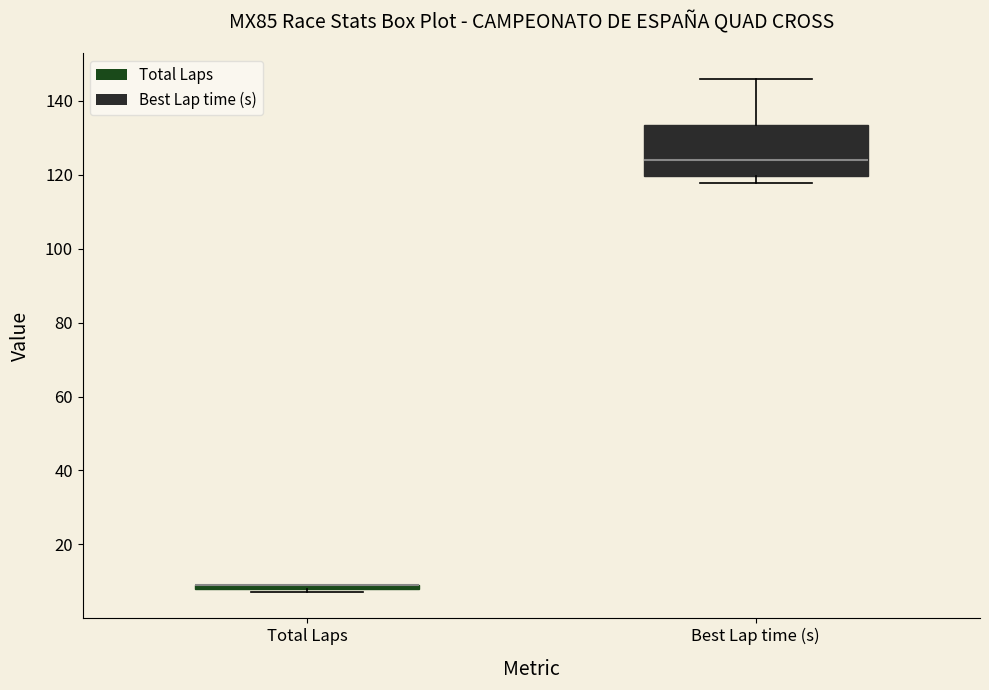

Where does the upper whisker of the box for Best Lap time (s) end on the y-axis? The values are not printed on the chart, so give them approximately, as read against the axis.

146